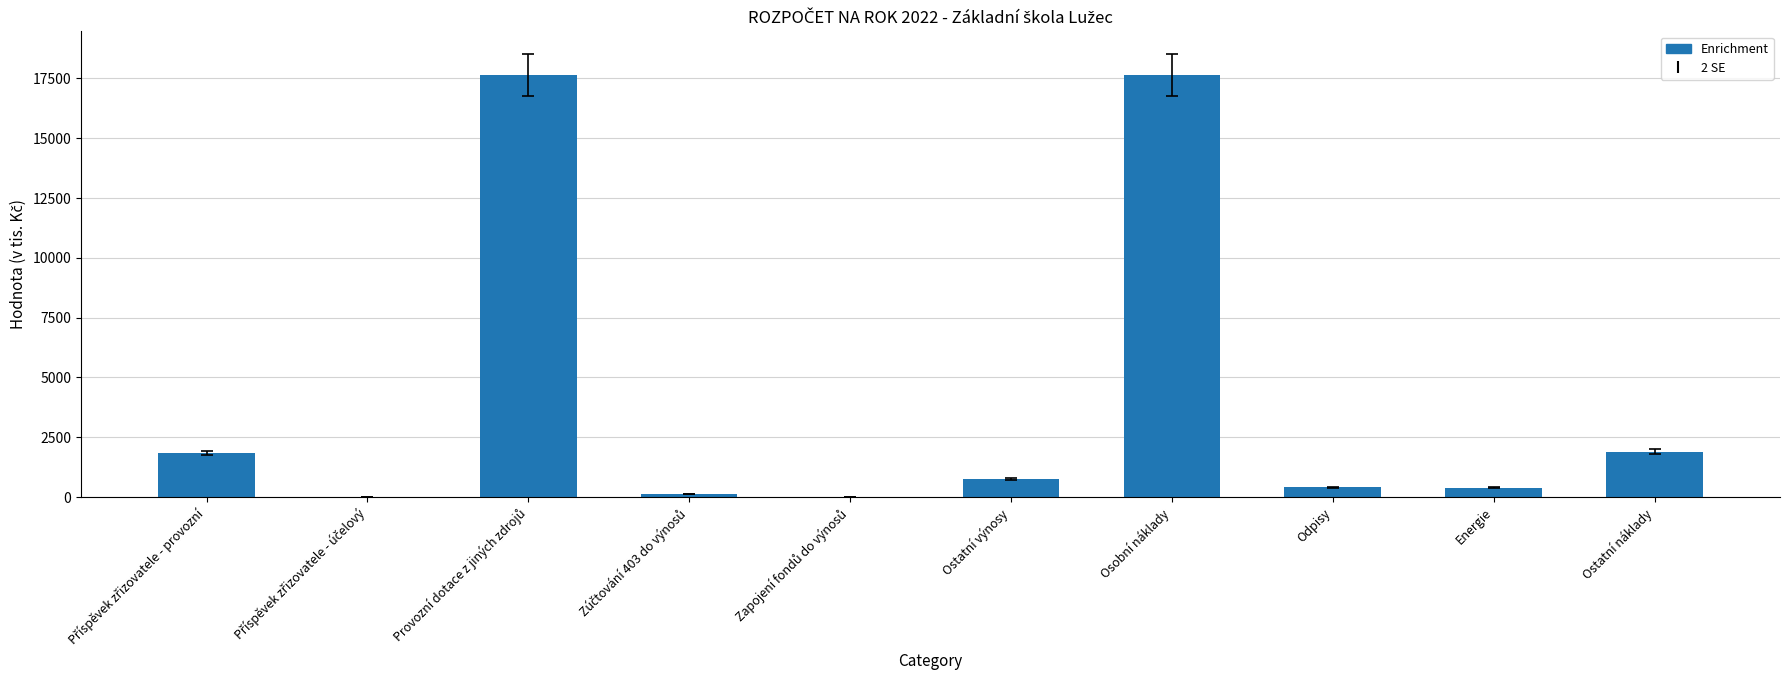

What is the sum of all values?

40736